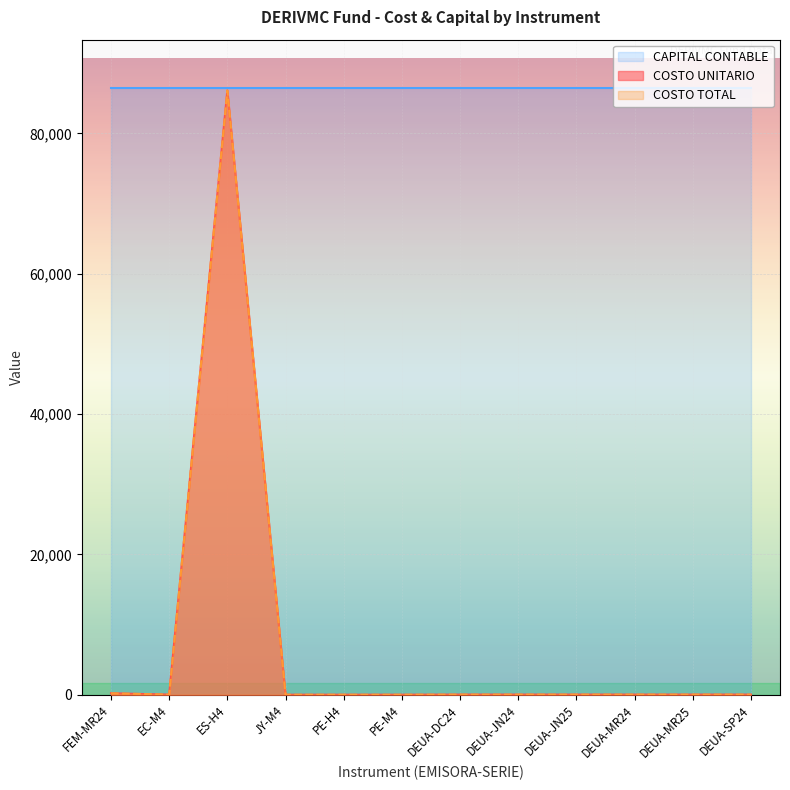

How many lines are shown in the chart?

3